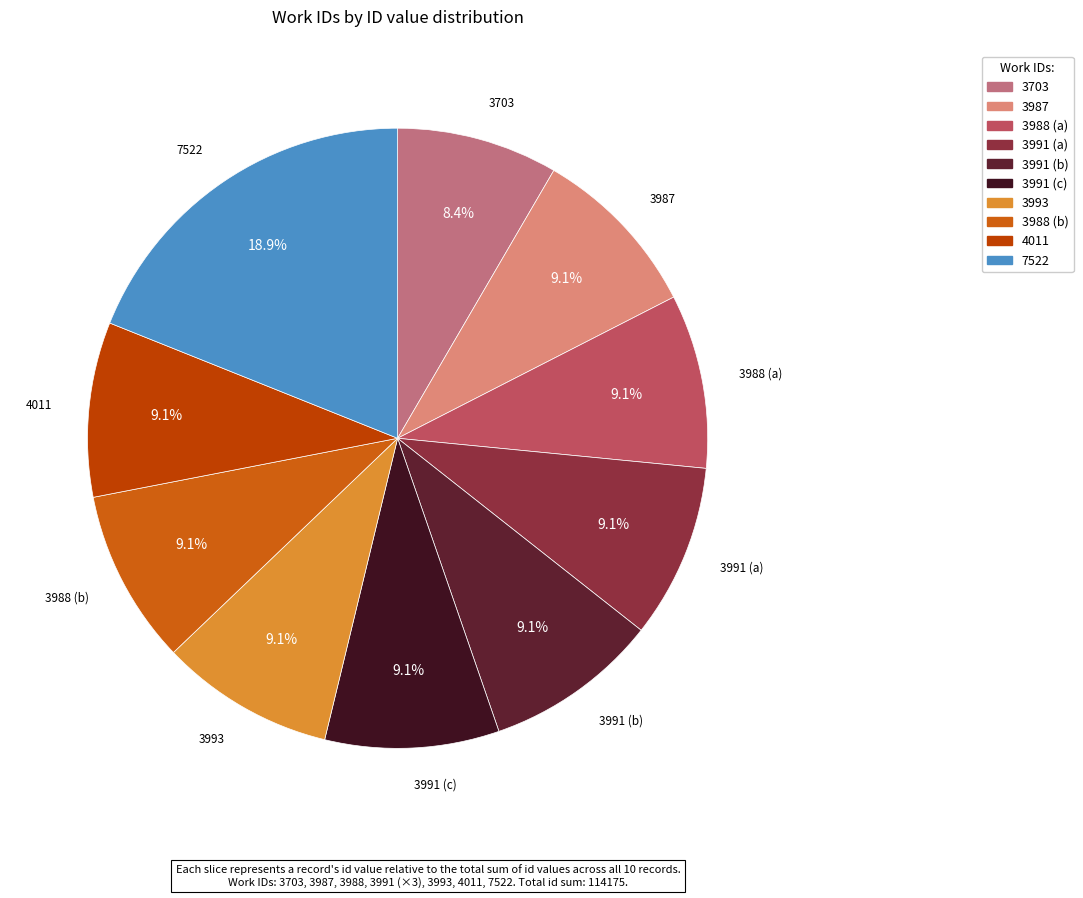

Does 3988 (b) account for over 50% of the chart?

No